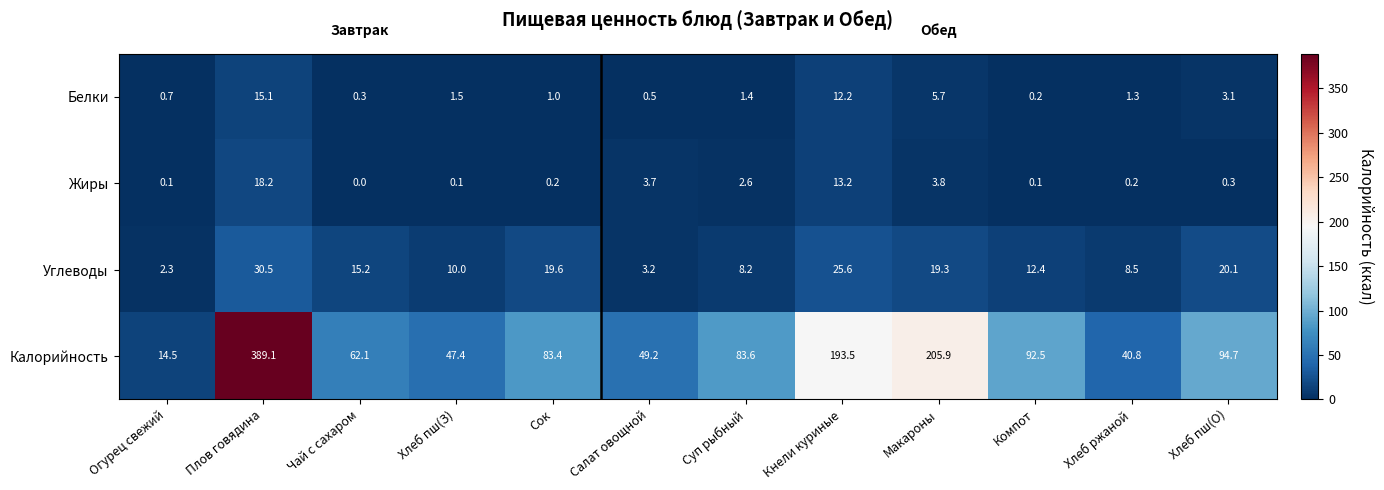

What is the minimum value for Калорийность?

14.5